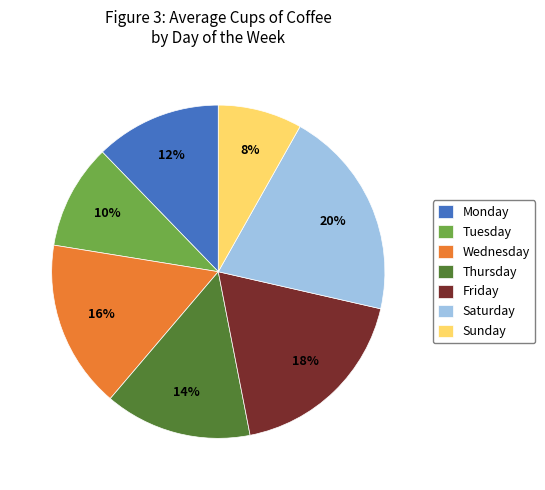

What is the smallest slice in the pie chart?

Sunday